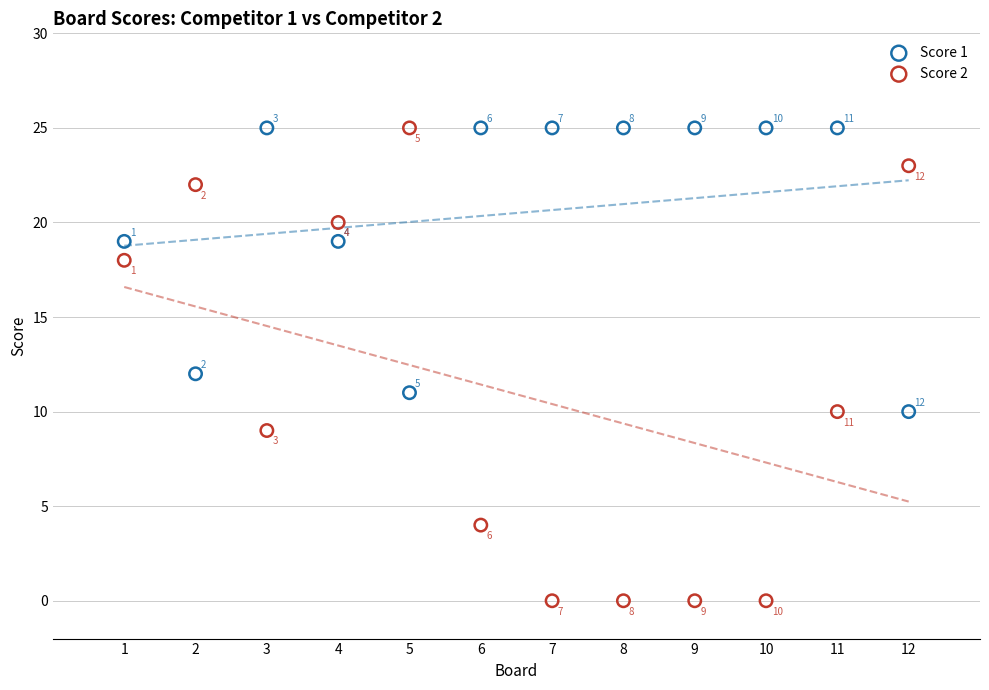

Across all series, what Y value is closest to 12?

12